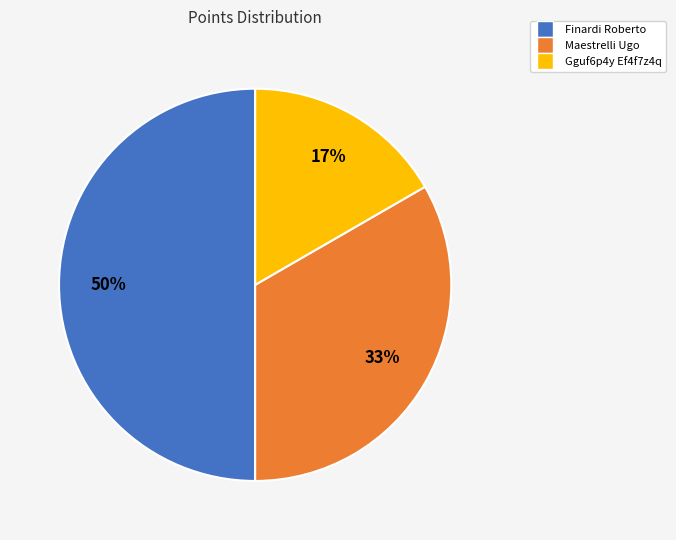

How many slices are in this pie chart?

3